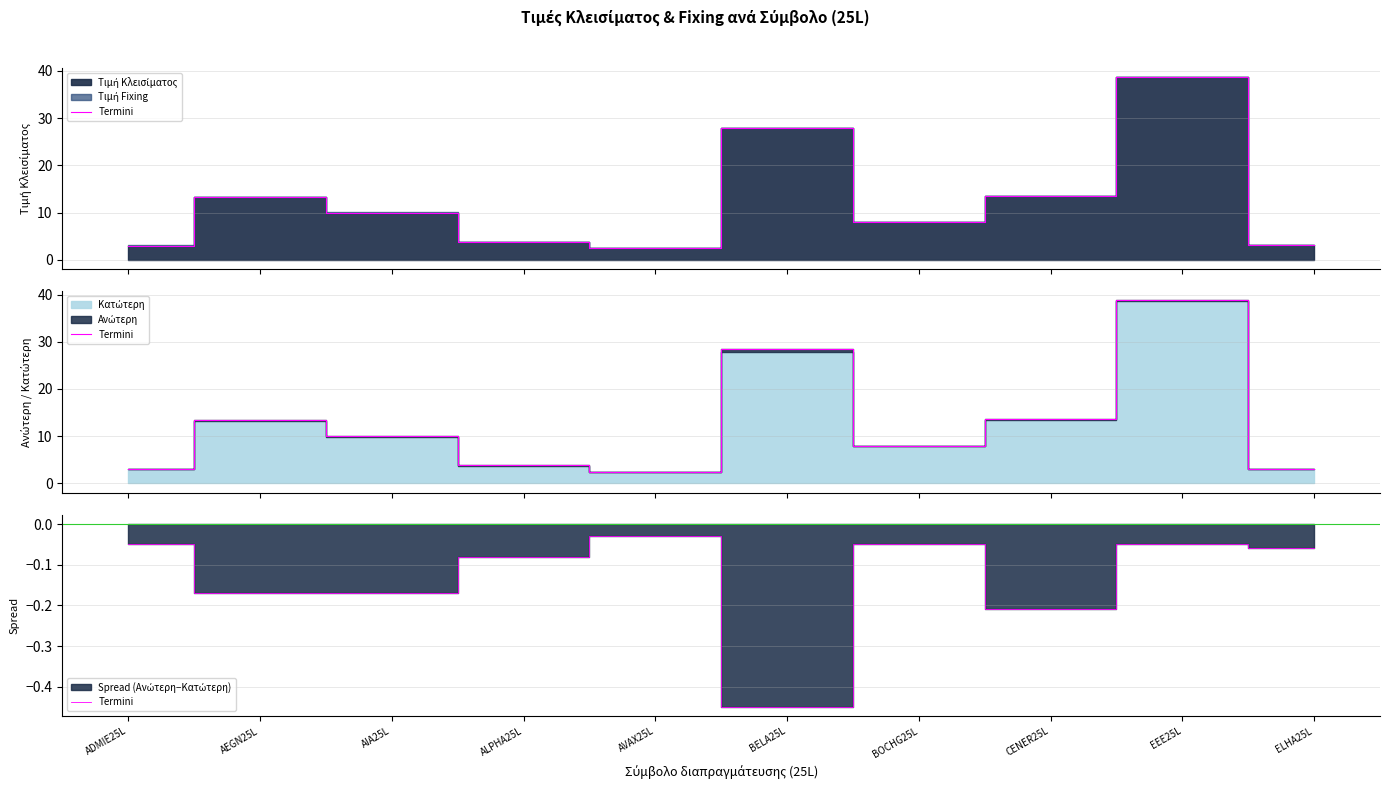

What is the sum of the values at BOCHG25L and ADMIE25L?

-0.1